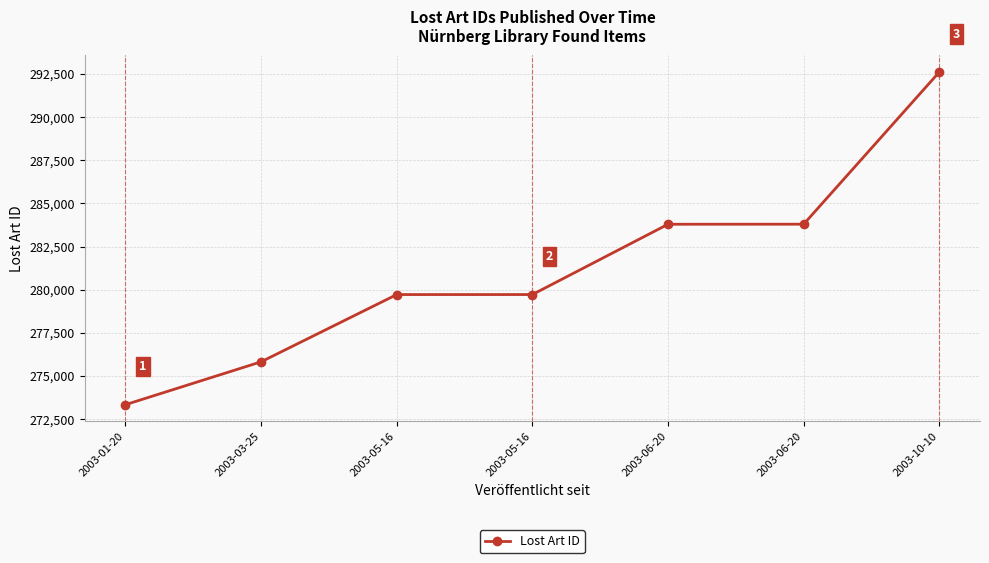

Is it true that the value at 2003-01-20 is 273336?

True